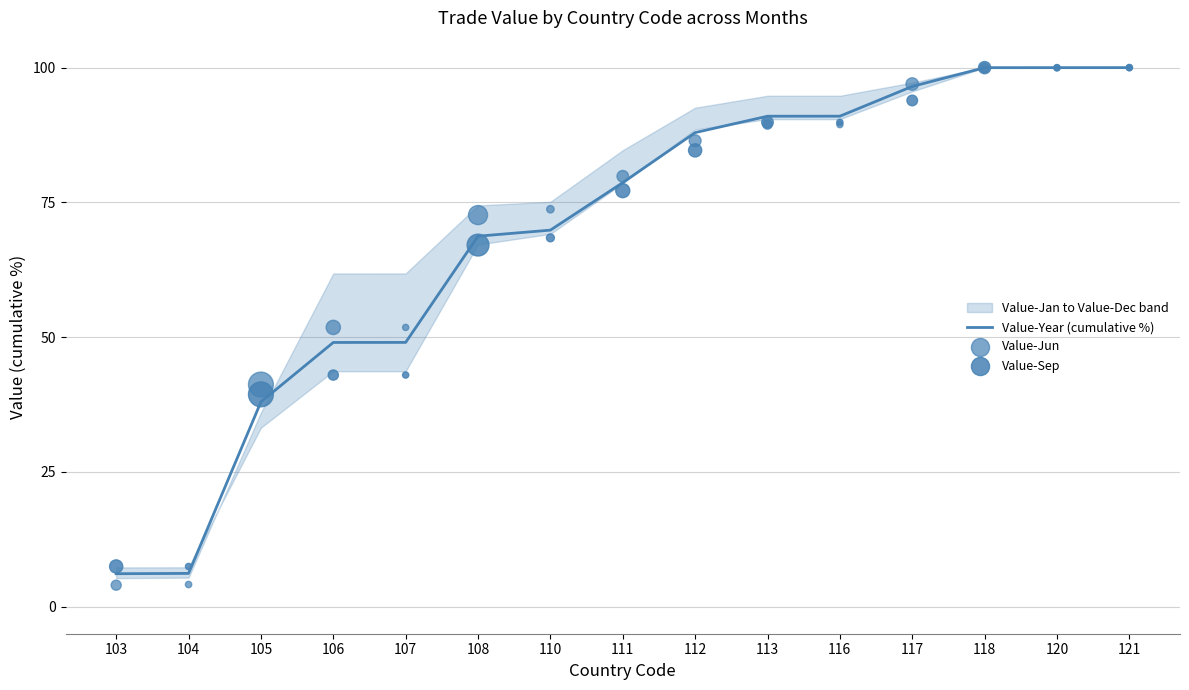

Is the value of Value-Sep at 121 greater than the value of Value-Year (cumulative %) at 121?

No